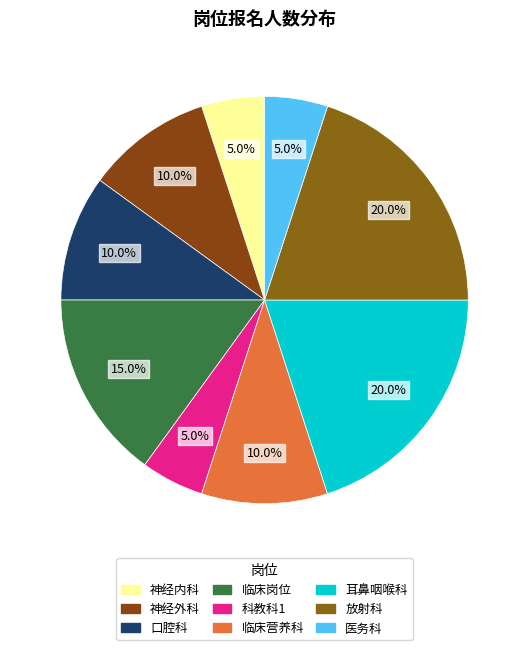

Count the number of slices in the pie.

9